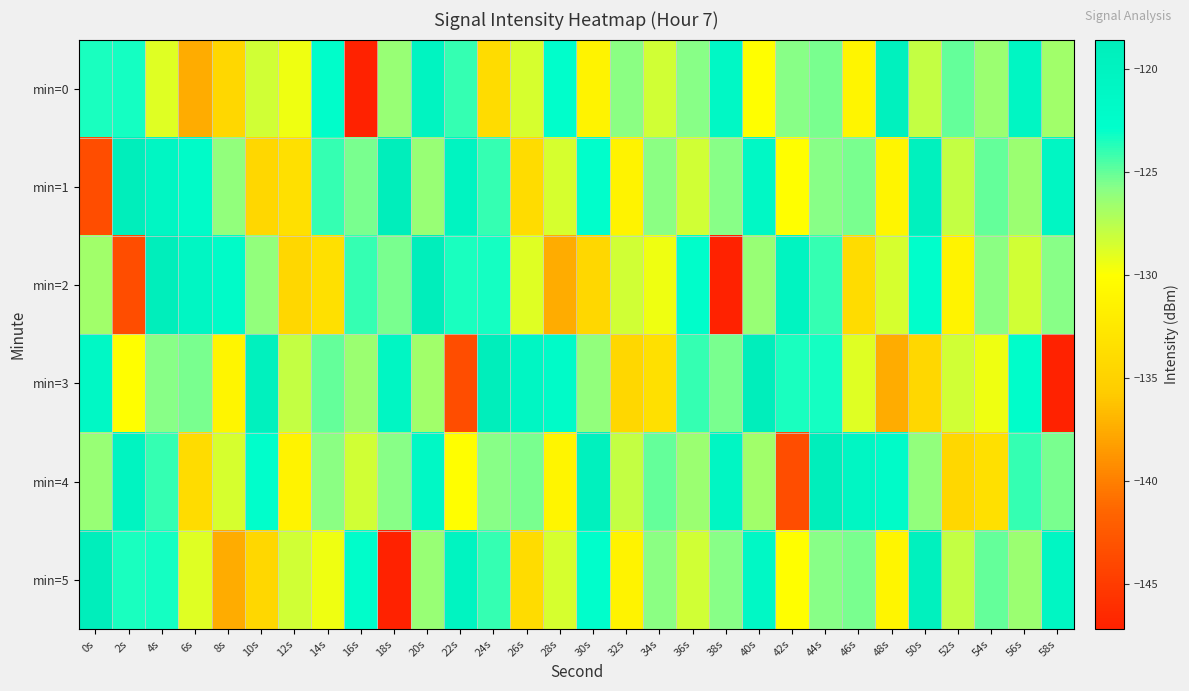

Reading left to right, what are all the values shown in this chart?

min=0: 0s=-123.5	2s=-123.3	4s=-129.0	6s=-137.6	8s=-134.5	10s=-128.4	12s=-129.5	14s=-122.5	16s=-147.2	18s=-126.3	20s=-120.2	22s=-124.0	24s=-134.0	26s=-128.6	28s=-122.7	30s=-131.4	32s=-125.9	34s=-128.3	36s=-125.8	38s=-121.2	40s=-130.1	42s=-125.8	44s=-125.5	46s=-131.2	48s=-119.4	50s=-127.9	52s=-125.0	54s=-126.4	56s=-120.8	58s=-126.7
min=1: 0s=-143.5	2s=-118.9	4s=-120.8	6s=-122.1	8s=-126.1	10s=-134.5	12s=-133.5	14s=-124.0	16s=-125.5	18s=-118.6	20s=-126.3	22s=-120.2	24s=-124.0	26s=-134.0	28s=-128.6	30s=-122.7	32s=-131.4	34s=-125.9	36s=-128.3	38s=-125.8	40s=-121.2	42s=-130.1	44s=-125.8	46s=-125.5	48s=-131.2	50s=-119.4	52s=-127.9	54s=-125.0	56s=-126.4	58s=-120.8
min=2: 0s=-126.7	2s=-143.5	4s=-118.9	6s=-120.8	8s=-122.1	10s=-126.1	12s=-134.5	14s=-133.5	16s=-124.0	18s=-125.5	20s=-118.6	22s=-123.5	24s=-123.3	26s=-129.0	28s=-137.6	30s=-134.5	32s=-128.4	34s=-129.5	36s=-122.5	38s=-147.2	40s=-126.3	42s=-120.2	44s=-124.0	46s=-134.0	48s=-128.6	50s=-122.7	52s=-131.4	54s=-125.9	56s=-128.3	58s=-125.8
min=3: 0s=-121.2	2s=-130.1	4s=-125.8	6s=-125.5	8s=-131.2	10s=-119.4	12s=-127.9	14s=-125.0	16s=-126.4	18s=-120.8	20s=-126.7	22s=-143.5	24s=-118.9	26s=-120.8	28s=-122.1	30s=-126.1	32s=-134.5	34s=-133.5	36s=-124.0	38s=-125.5	40s=-118.6	42s=-123.5	44s=-123.3	46s=-129.0	48s=-137.6	50s=-134.5	52s=-128.4	54s=-129.5	56s=-122.5	58s=-147.2
min=4: 0s=-126.3	2s=-120.2	4s=-124.0	6s=-134.0	8s=-128.6	10s=-122.7	12s=-131.4	14s=-125.9	16s=-128.3	18s=-125.8	20s=-121.2	22s=-130.1	24s=-125.8	26s=-125.5	28s=-131.2	30s=-119.4	32s=-127.9	34s=-125.0	36s=-126.4	38s=-120.8	40s=-126.7	42s=-143.5	44s=-118.9	46s=-120.8	48s=-122.1	50s=-126.1	52s=-134.5	54s=-133.5	56s=-124.0	58s=-125.5
min=5: 0s=-118.6	2s=-123.5	4s=-123.3	6s=-129.0	8s=-137.6	10s=-134.5	12s=-128.4	14s=-129.5	16s=-122.5	18s=-147.2	20s=-126.3	22s=-120.2	24s=-124.0	26s=-134.0	28s=-128.6	30s=-122.7	32s=-131.4	34s=-125.9	36s=-128.3	38s=-125.8	40s=-121.2	42s=-130.1	44s=-125.8	46s=-125.5	48s=-131.2	50s=-119.4	52s=-127.9	54s=-125.0	56s=-126.4	58s=-120.8